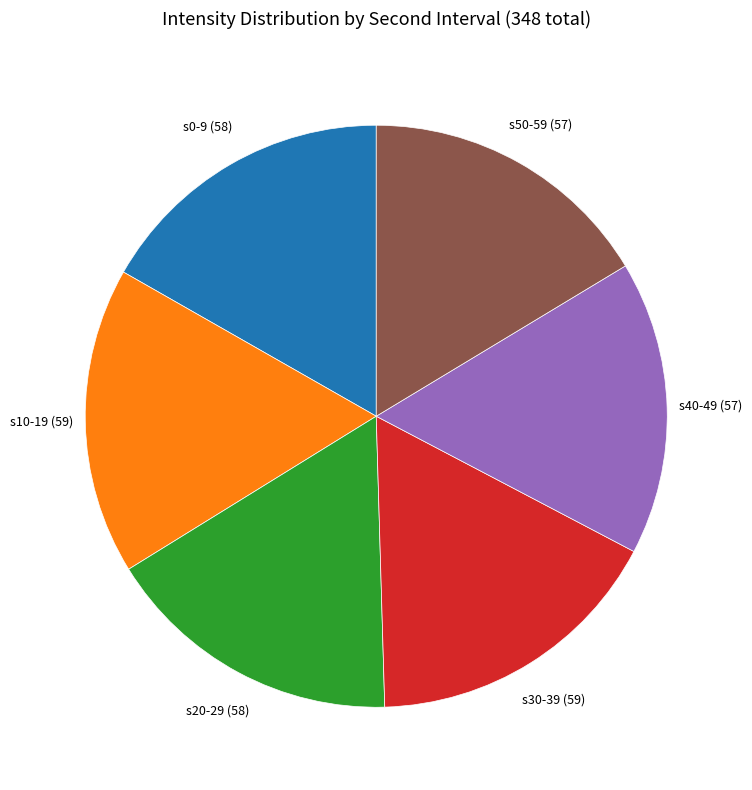

Approximately how many times larger is the value at s10-19 compared to s40-49?

1.0